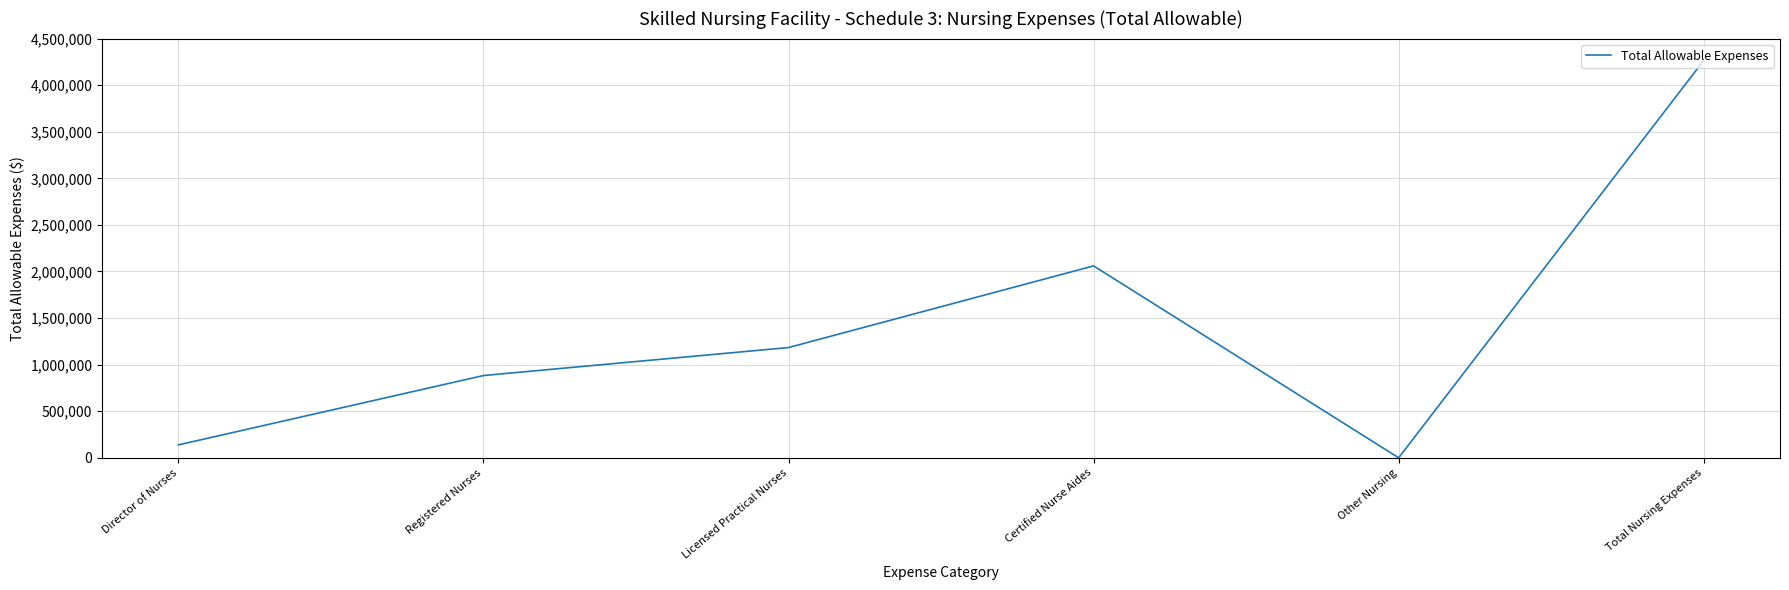

Reading left to right, transcribe all the data shown in this chart.

Director of Nurses=138651	Registered Nurses=883042	Licensed Practical Nurses=1183647	Certified Nurse Aides=2060019	Other Nursing=0	Total Nursing Expenses=4265359